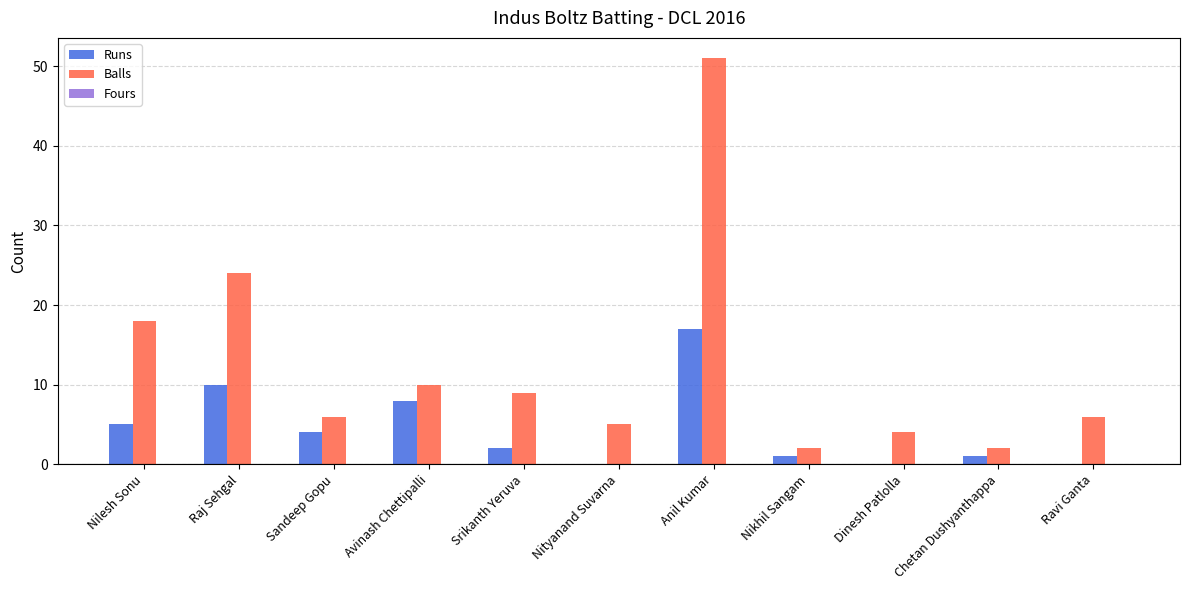

Which series has the largest total across all categories?

Balls